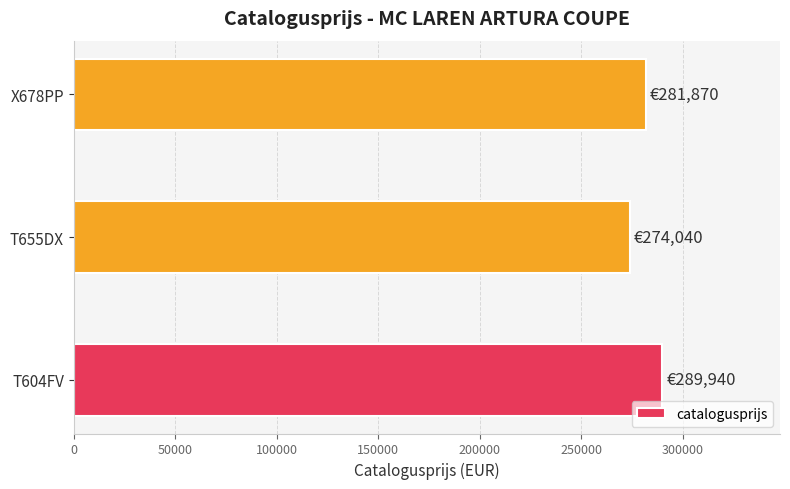

Approximately how many times larger is the value at T655DX compared to T604FV?

0.9